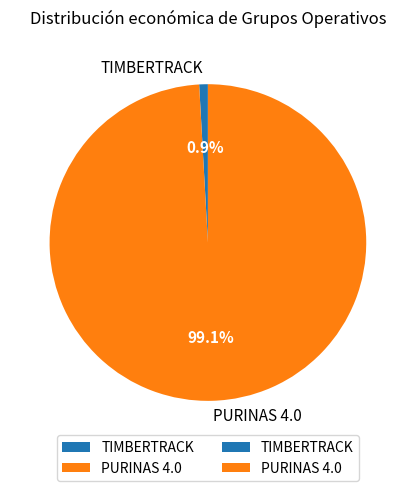

Combined, what portion of the pie is TIMBERTRACK and PURINAS 4.0?

100.0%